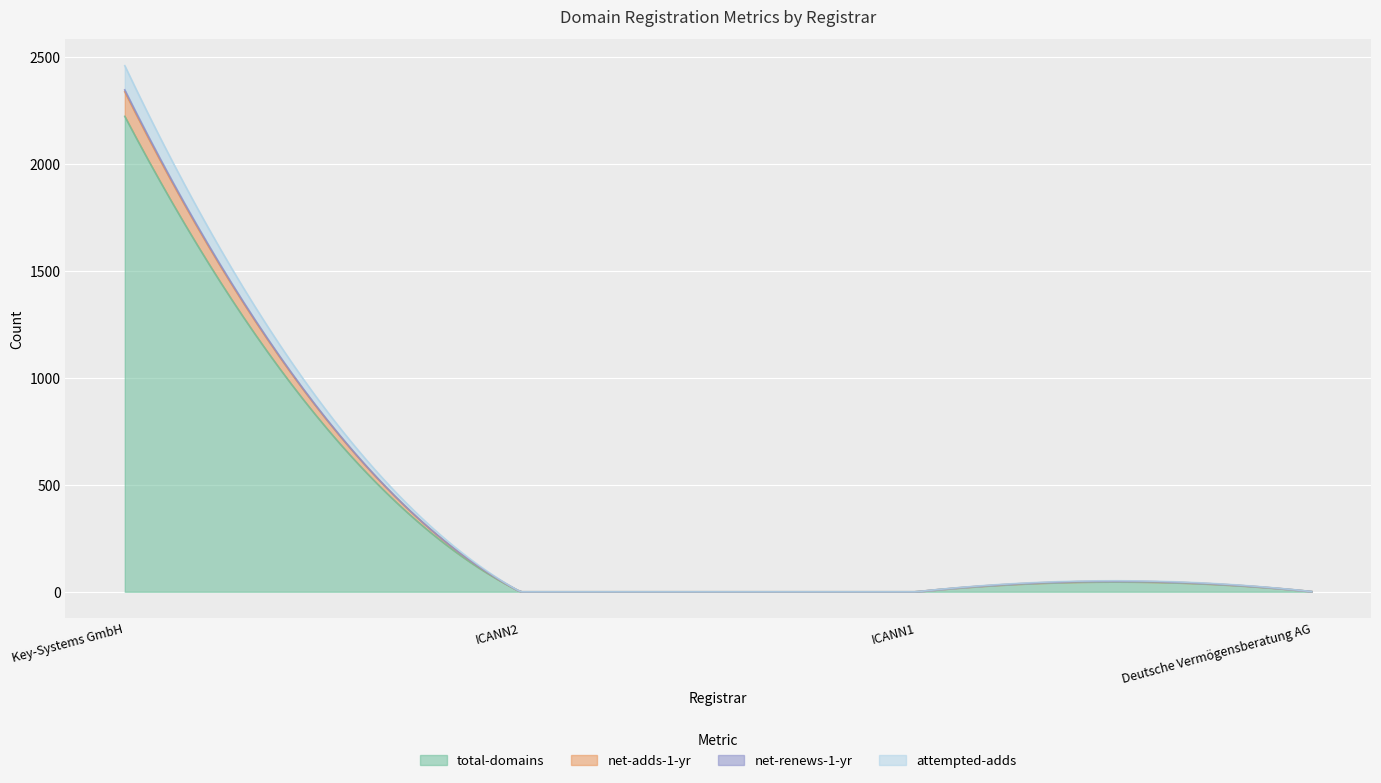

Which series has the widest spread of values?

total-domains